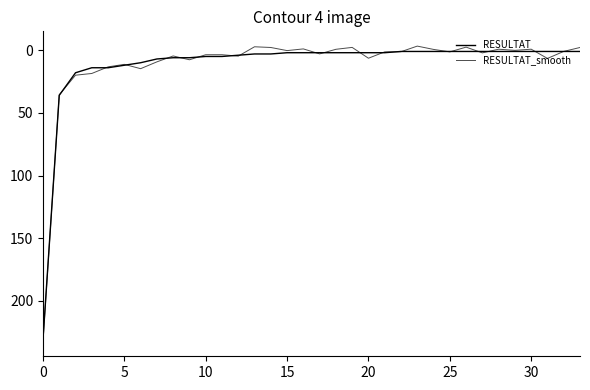

At how many categories does at least one series exceed 88?

1